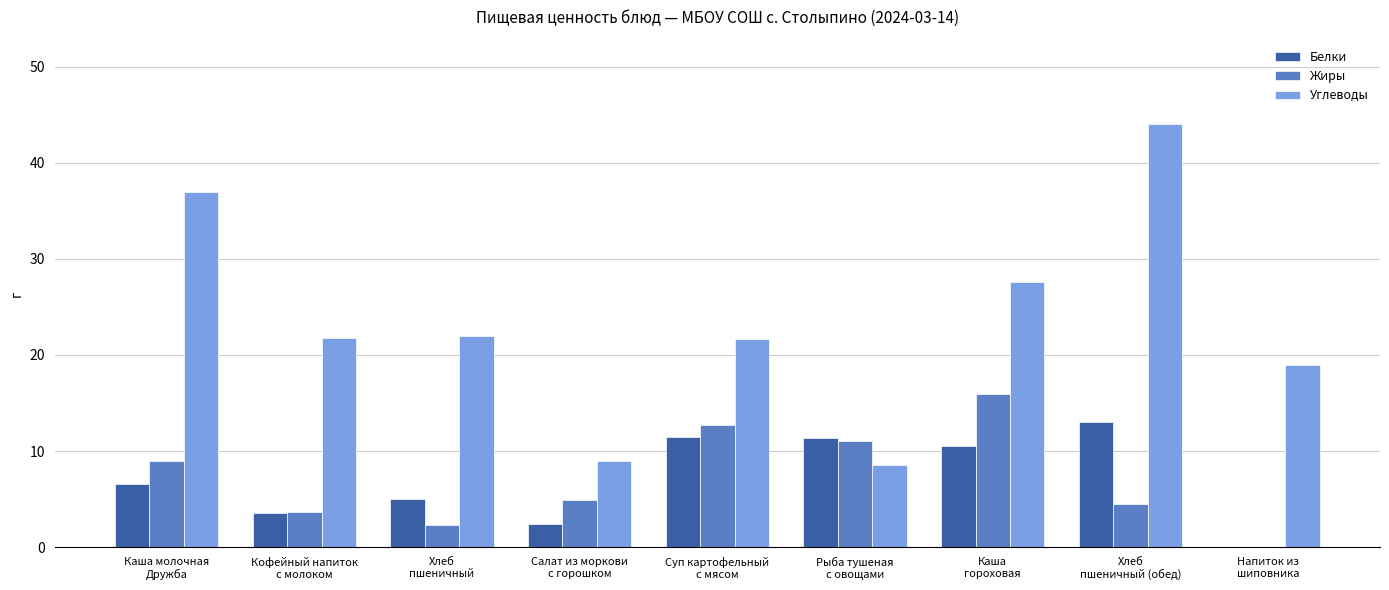

What is the sum of all Углеводы values?

210.5